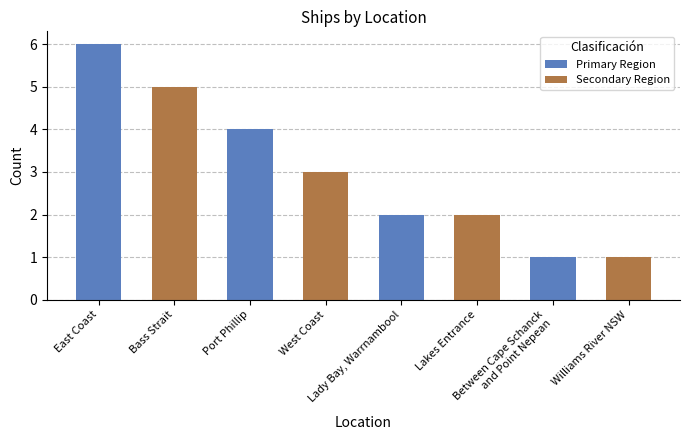

What is the label of the 3rd bar from the left?

Port Phillip